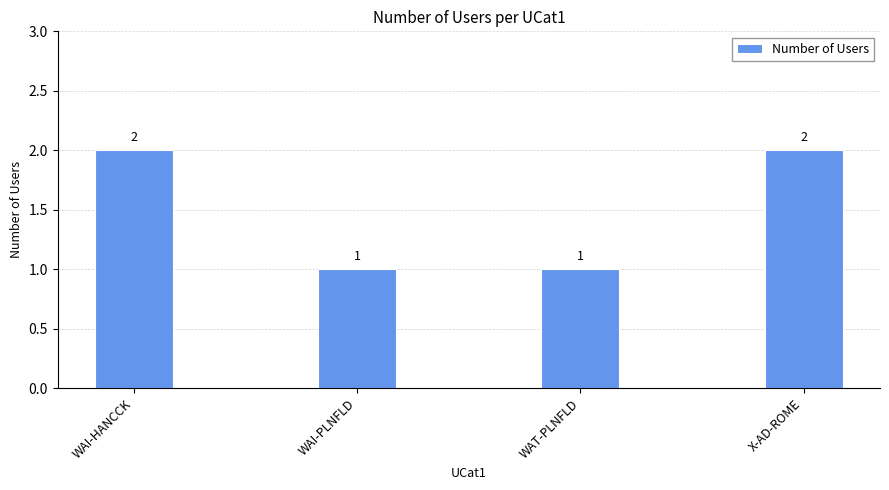

What is the sum of the values at WAI-PLNFLD and WAI-HANCCK?

3